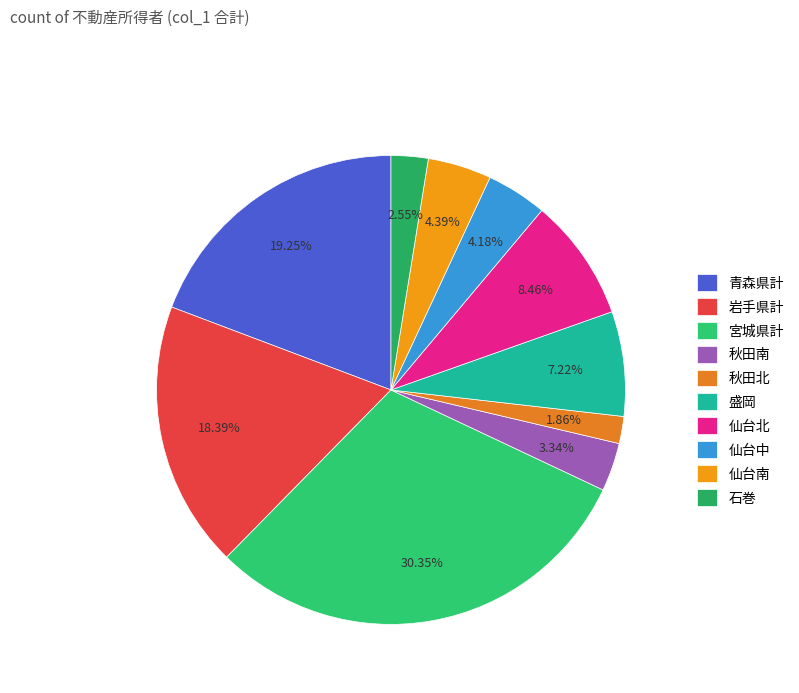

Count the number of slices in the pie.

10